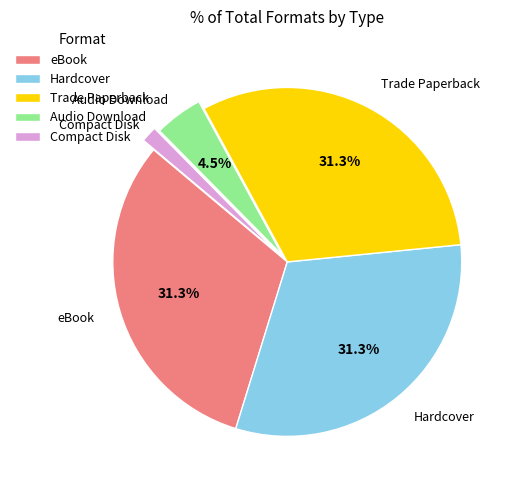

What is the smallest slice in the pie chart?

Compact Disk